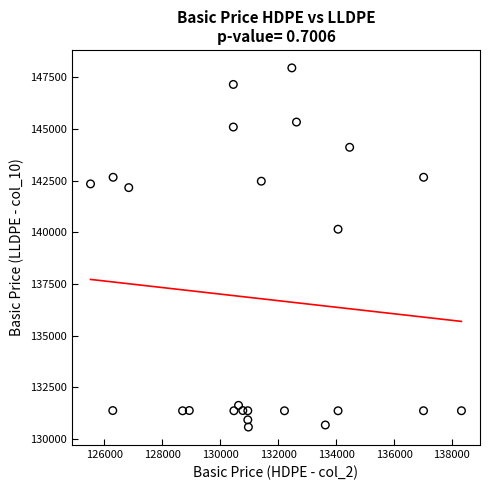

What Y value in the scatter plot is closest to 139267?

140150